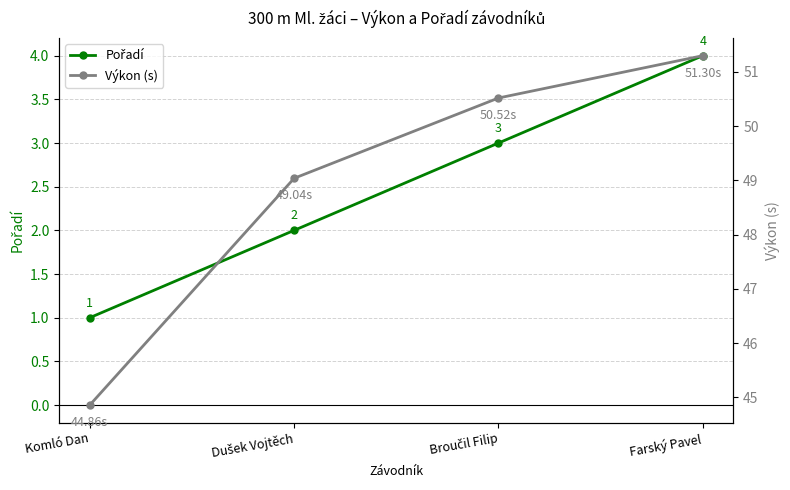

What is the highest value of the Pořadí series?

4.0